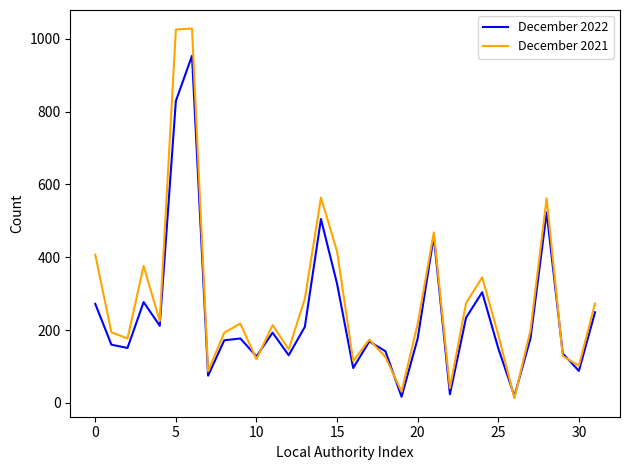

List the series in order of their peak value, highest first.

December 2021, December 2022